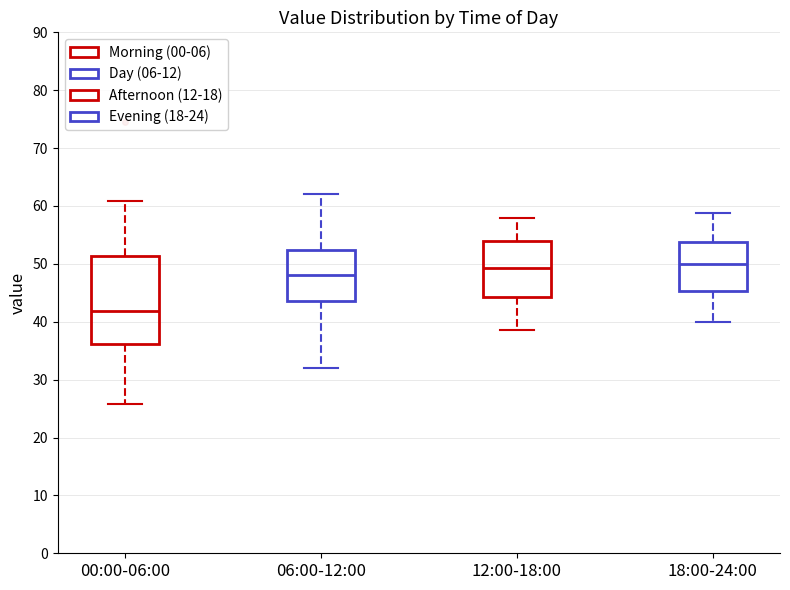

Reading left to right, read every box against the y-axis: the position of its median line, the range the box covers, and the ends of its whiskers. The values are not printed on the chart, so give them approximately, as read against the axis.

00:00-06:00: median 42, box 36 to 51, whiskers 26 to 61
06:00-12:00: median 48, box 44 to 52, whiskers 32 to 62
12:00-18:00: median 49, box 44 to 54, whiskers 39 to 58
18:00-24:00: median 50, box 45 to 54, whiskers 40 to 59